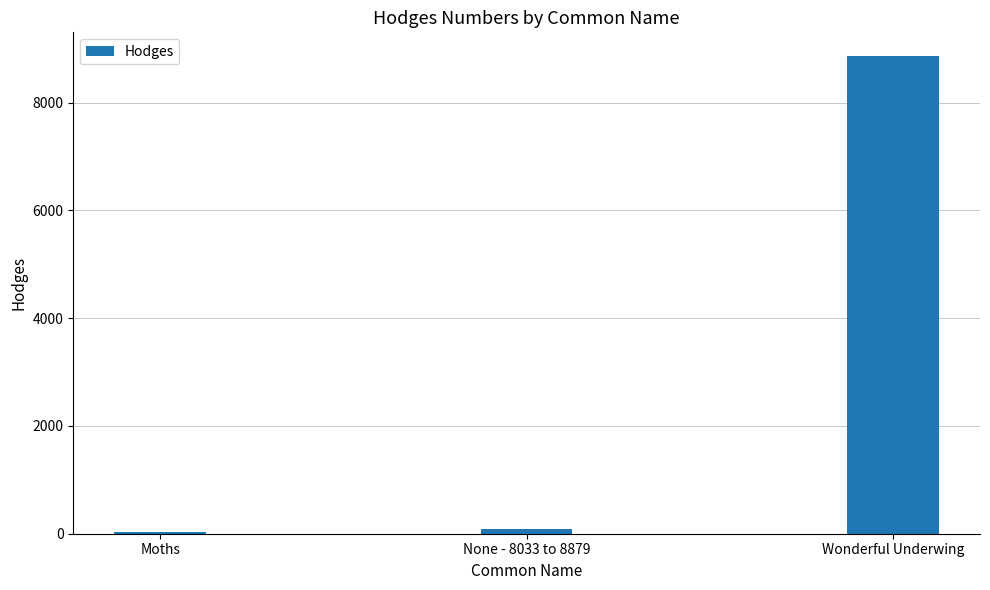

What is the difference between the values at Wonderful Underwing and None - 8033 to 8879?

8769.8